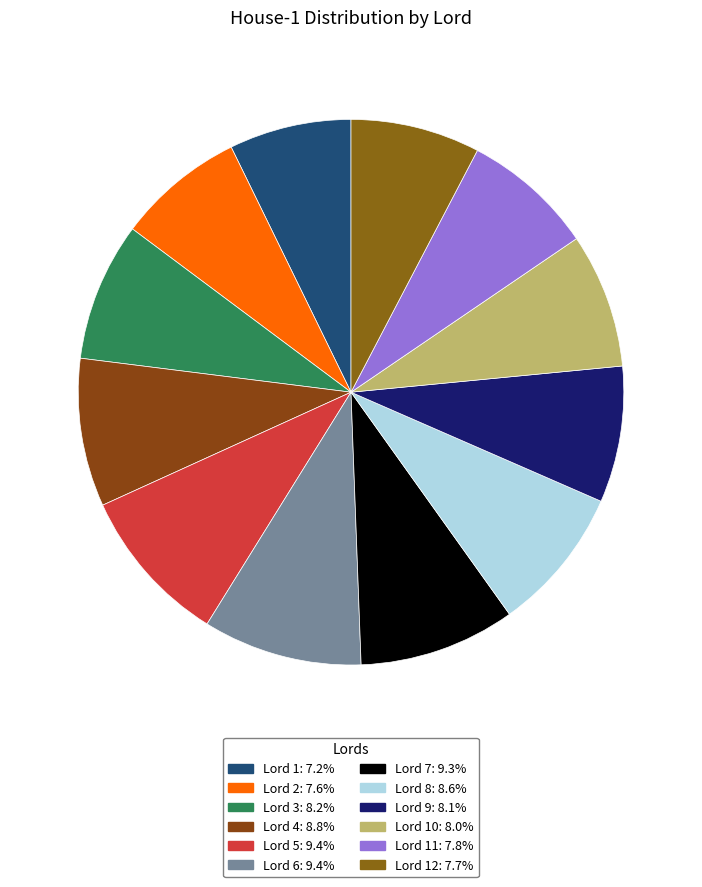

How many slices are in this pie chart?

12